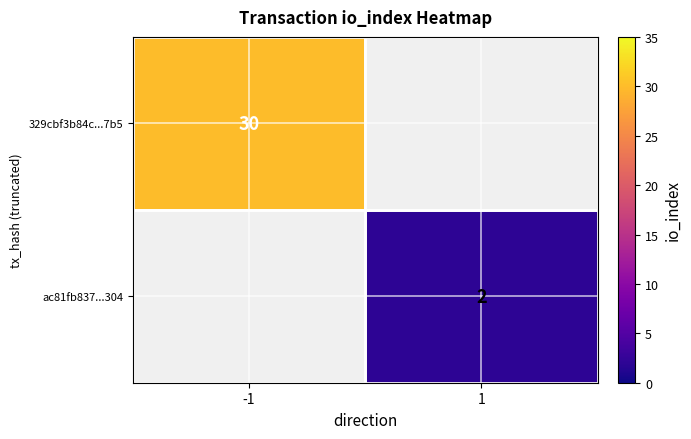

The 329cbf3b84c...7b5 series shows 30 at -1. True or false?

True